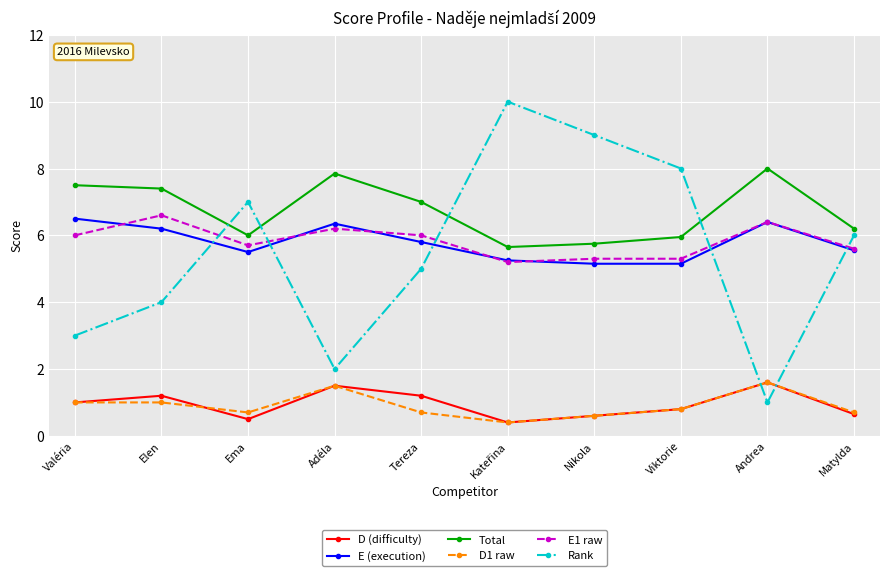

What is the value of the Total point at the 6th from the left?

5.7